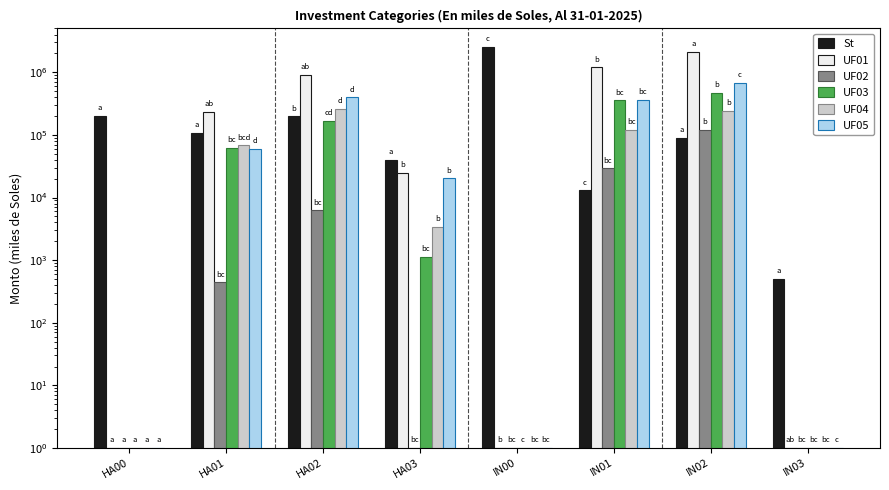

Reading left to right, list all the values displayed in this chart.

St: HA00=202684.6	HA01=106027.5	HA02=196796.0	HA03=39820.6	IN00=2508570.1	IN01=13000.0	IN02=89500.0	IN03=500.0
UF01: HA00=1.0	HA01=233038.7	HA02=897115.8	HA03=25012.4	IN00=1.0	IN01=1193910.9	IN02=2091031.1	IN03=1.0
UF02: HA00=1.0	HA01=441.5	HA02=6246.0	HA03=1.0	IN00=1.0	IN01=29189.5	IN02=119520.1	IN03=1.0
UF03: HA00=1.0	HA01=61337.0	HA02=168841.5	HA03=1125.4	IN00=1.0	IN01=354046.8	IN02=465738.7	IN03=1.0
UF04: HA00=1.0	HA01=68012.5	HA02=263109.7	HA03=3358.6	IN00=1.0	IN01=120073.1	IN02=239438.7	IN03=1.0
UF05: HA00=1.0	HA01=60450.4	HA02=397581.6	HA03=20151.5	IN00=1.0	IN01=364100.2	IN02=669727.4	IN03=1.0